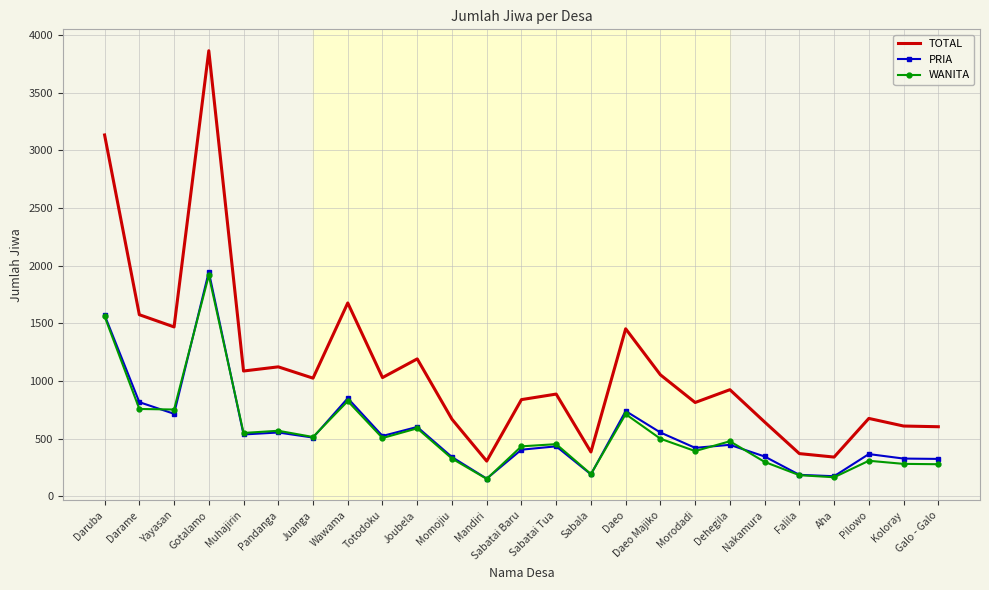

The TOTAL series shows 365 at Dehegila. True or false?

False